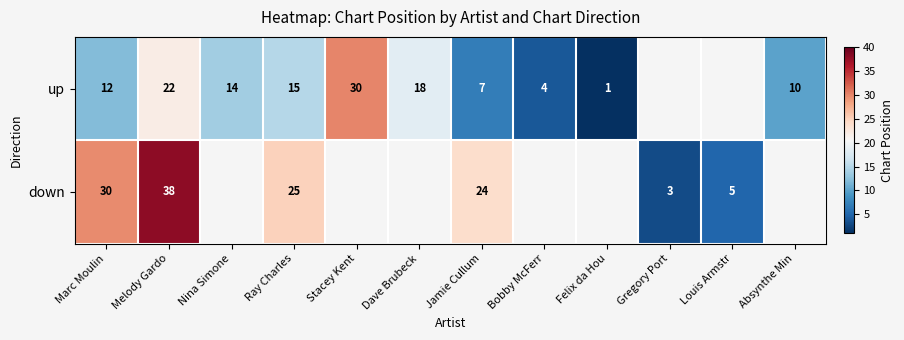

The up series shows 12 at Marc Moulin. True or false?

True